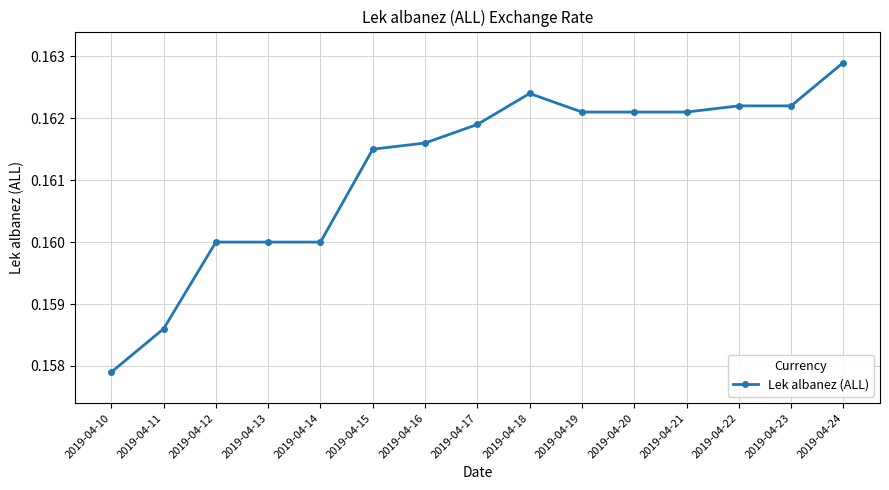

True or false: there are more than 0 points higher than both neighbors.

True